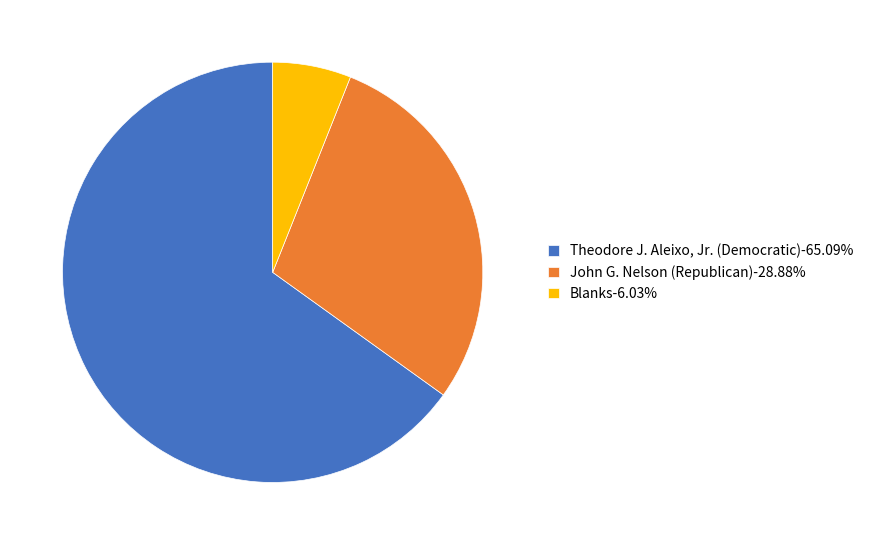

Approximately how many times larger is the value at Theodore J. Aleixo, Jr. (Democratic)-65.09% compared to John G. Nelson (Republican)-28.88%?

2.3